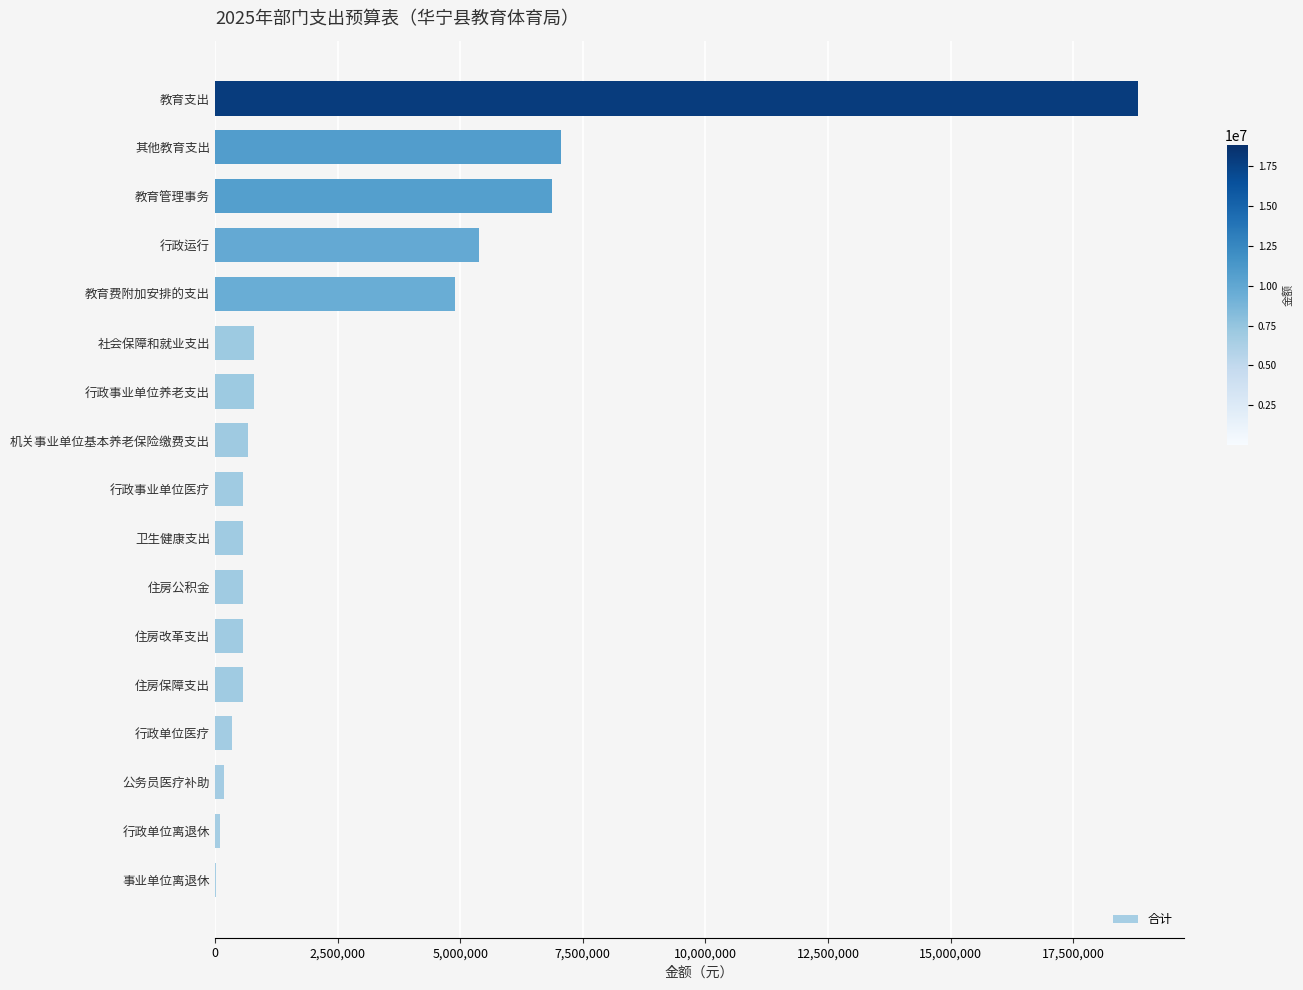

How many distinct data groups are displayed?

1